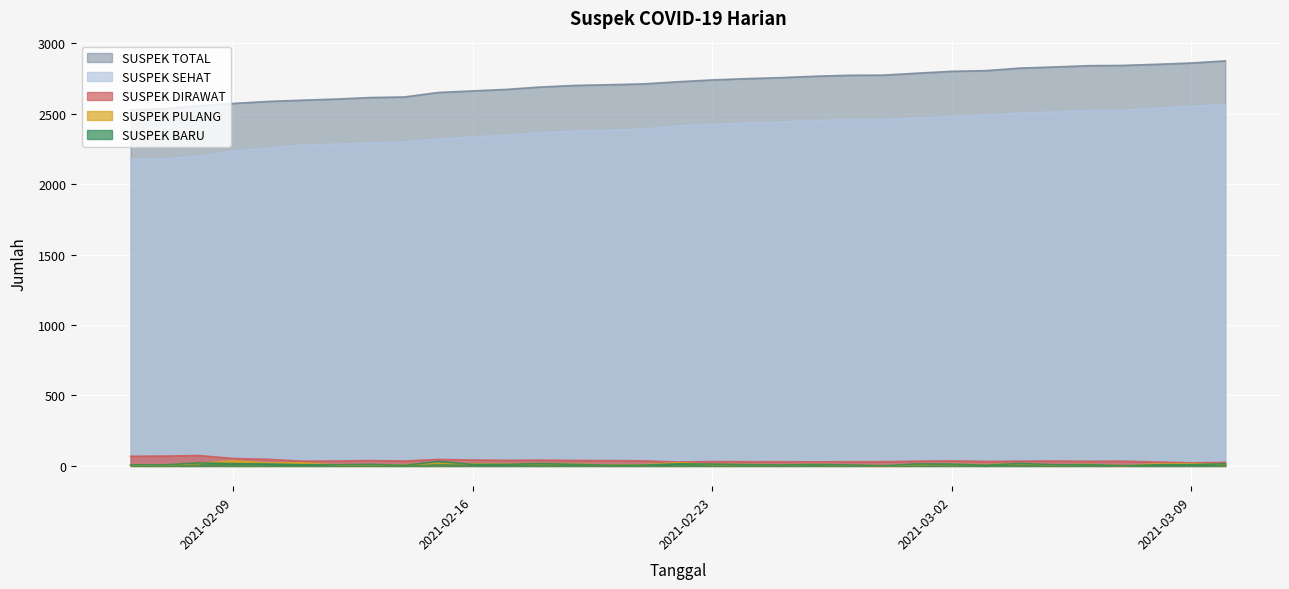

What is the total value across all series at 2021-02-13?

4964